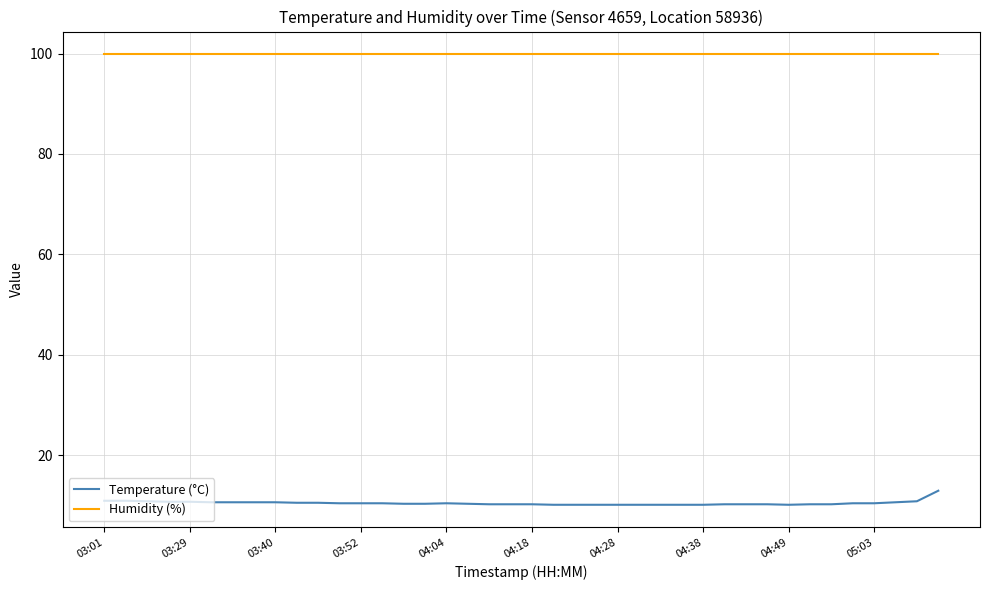

Does the chart display data point markers on the line(s)?

No